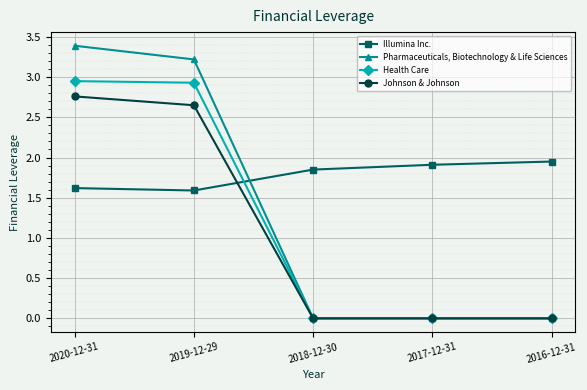

Which series has the largest total across all categories?

Illumina Inc.